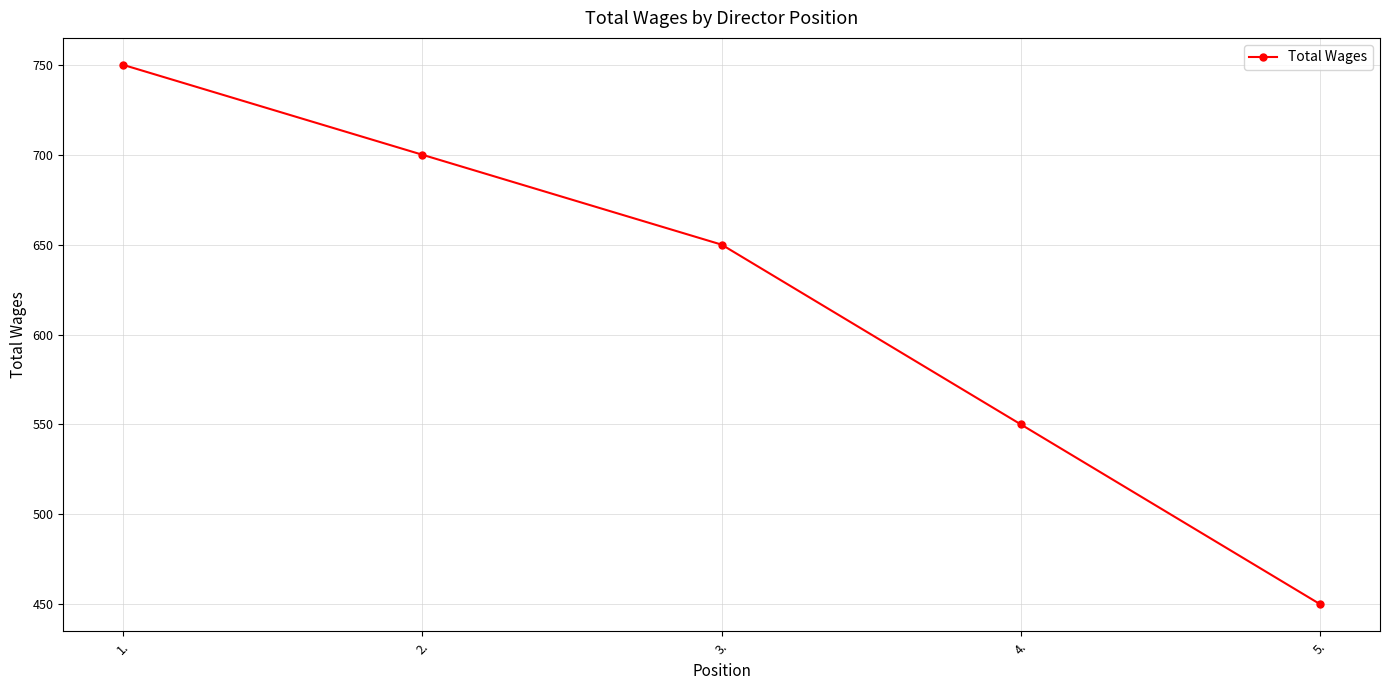

What is the maximum value shown in the chart?

750